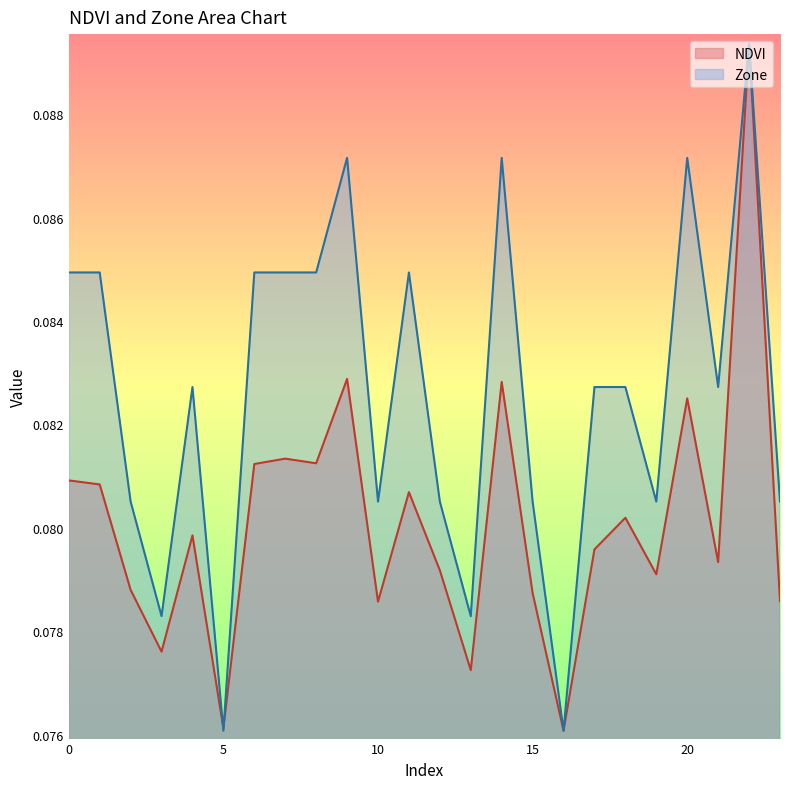

Reading right to left, list all the values displayed in this chart.

NDVI: 0.1	0.1	0.1	0.1	0.1	0.1	0.1	0.1	0.1	0.1	0.1	0.1	0.1	0.1	0.1	0.1	0.1	0.1	0.1	0.1	0.1	0.1	0.1	0.1
Zone: 0.1	0.1	0.1	0.1	0.1	0.1	0.1	0.1	0.1	0.1	0.1	0.1	0.1	0.1	0.1	0.1	0.1	0.1	0.1	0.1	0.1	0.1	0.1	0.1